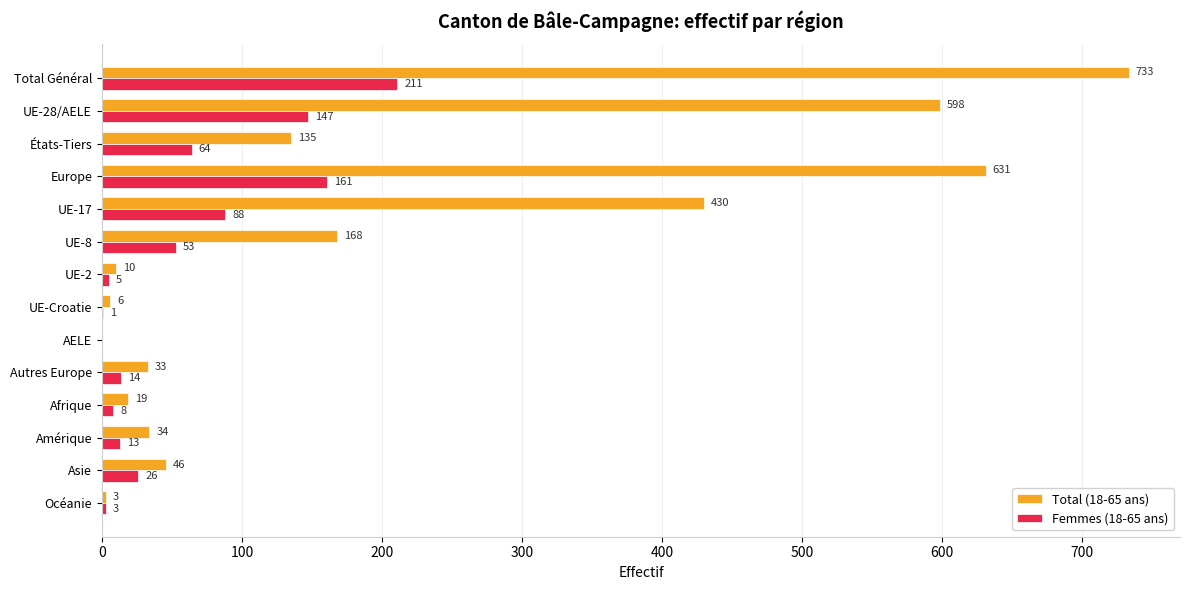

Which series has the largest range (max minus min)?

Total (18-65 ans)